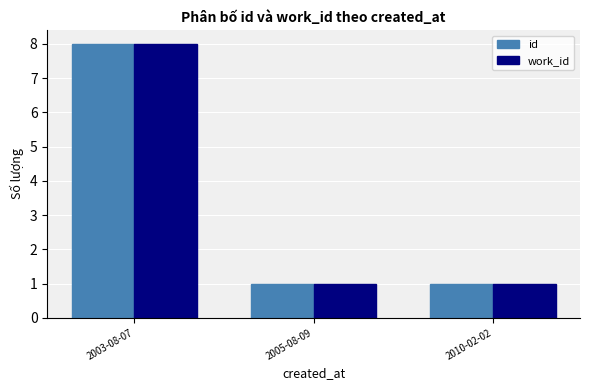

What is the total value across all series at 2010-02-02?

2